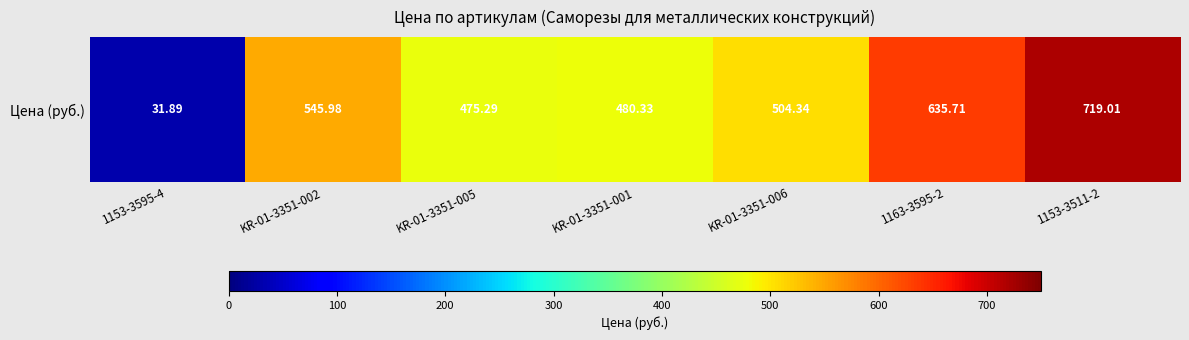

List the labels in order of value, smallest first.

1153-3595-4, KR-01-3351-005, KR-01-3351-001, KR-01-3351-006, KR-01-3351-002, 1163-3595-2, 1153-3511-2